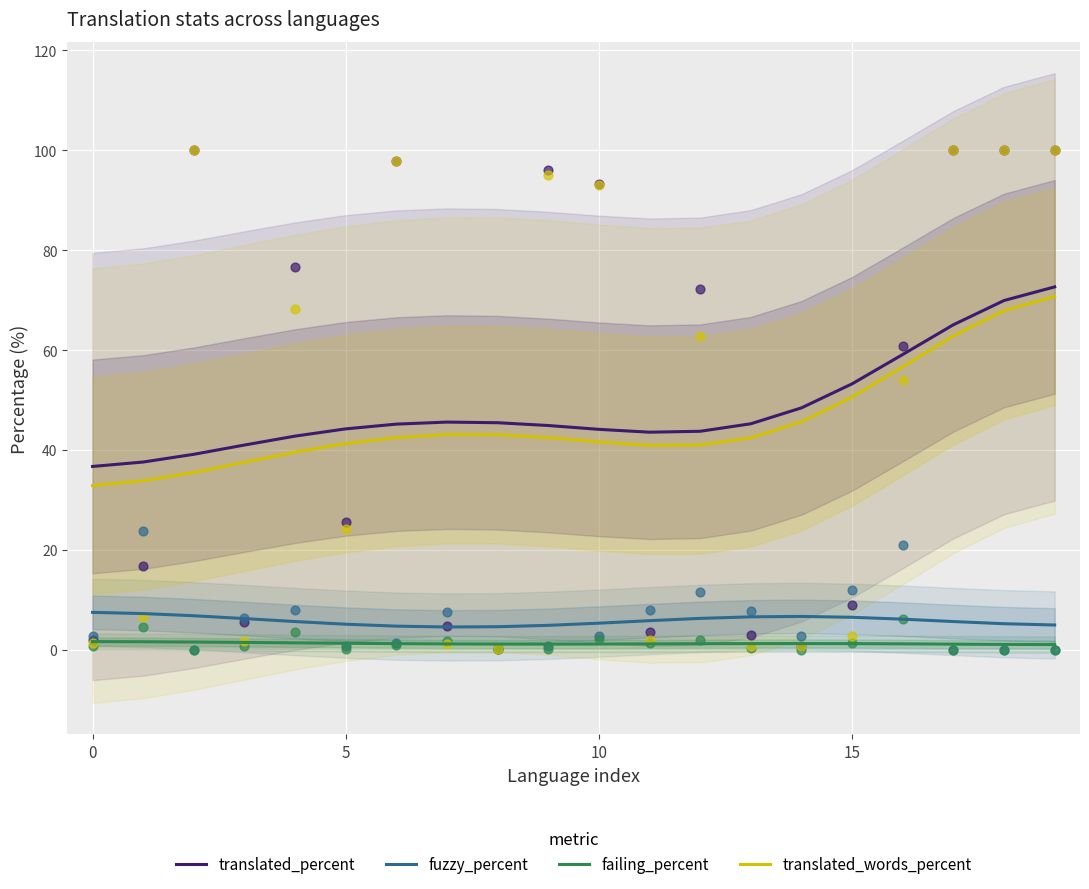

What is the total value across all series at 9?

93.5